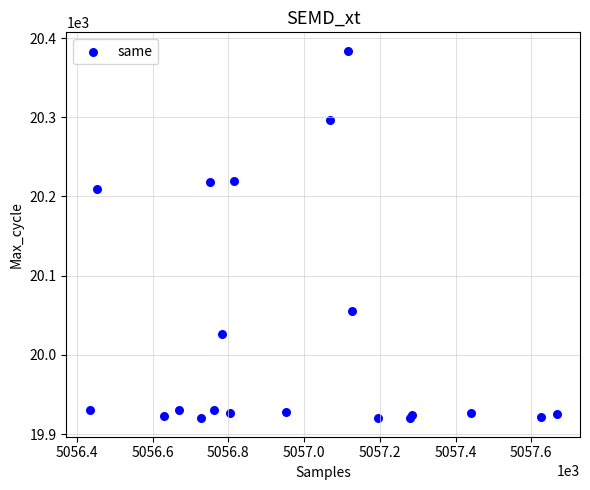

What Y value in the scatter plot is closest to 20152?

20209